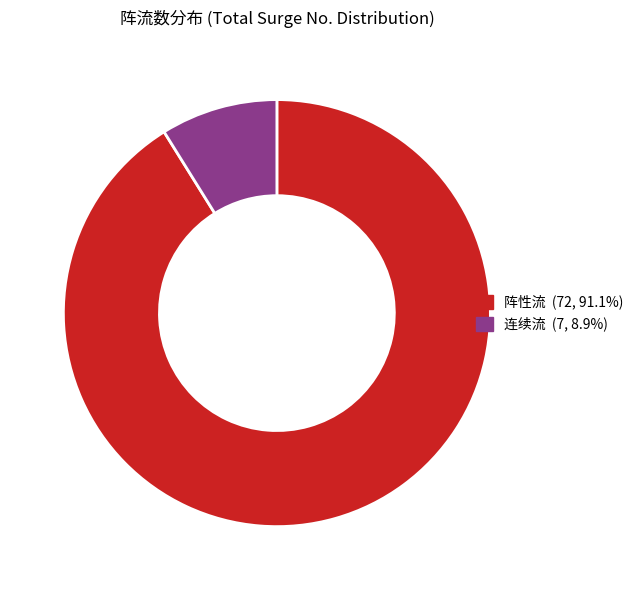

Is there any slice that represents more than half of the pie?

Yes